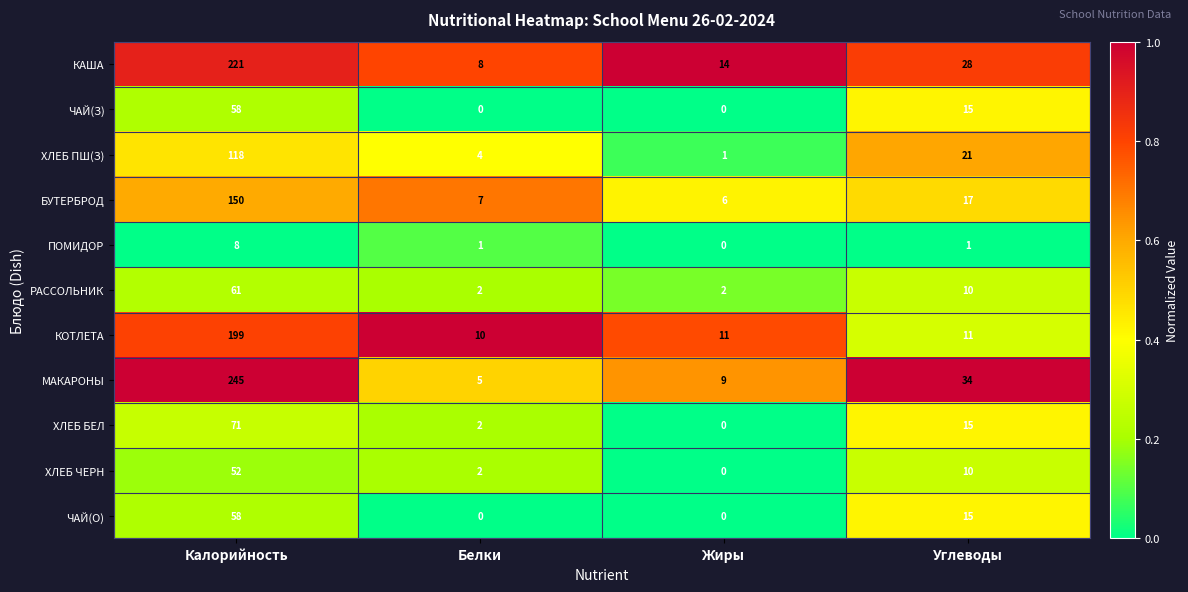

Which label corresponds to the largest value in the chart?

Калорийность